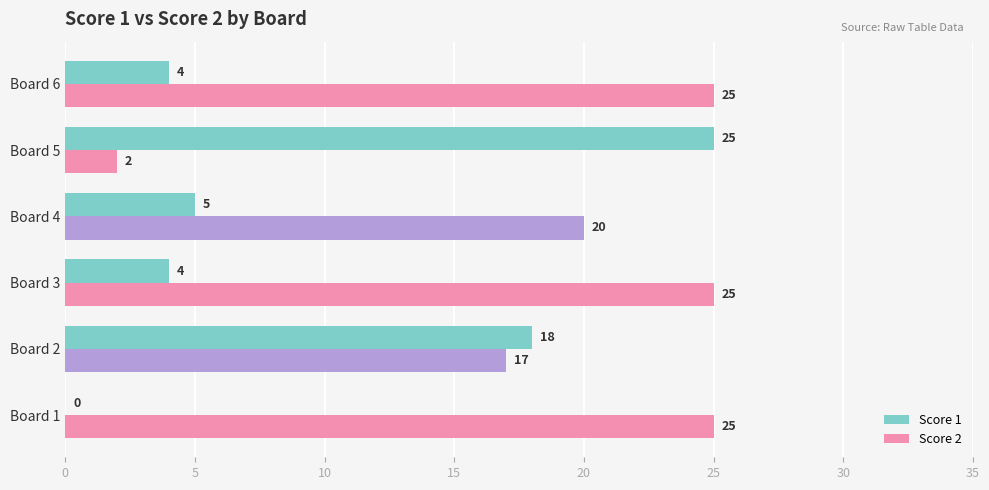

Between Board 3 and Board 4, which series saw the biggest shift?

Score 2